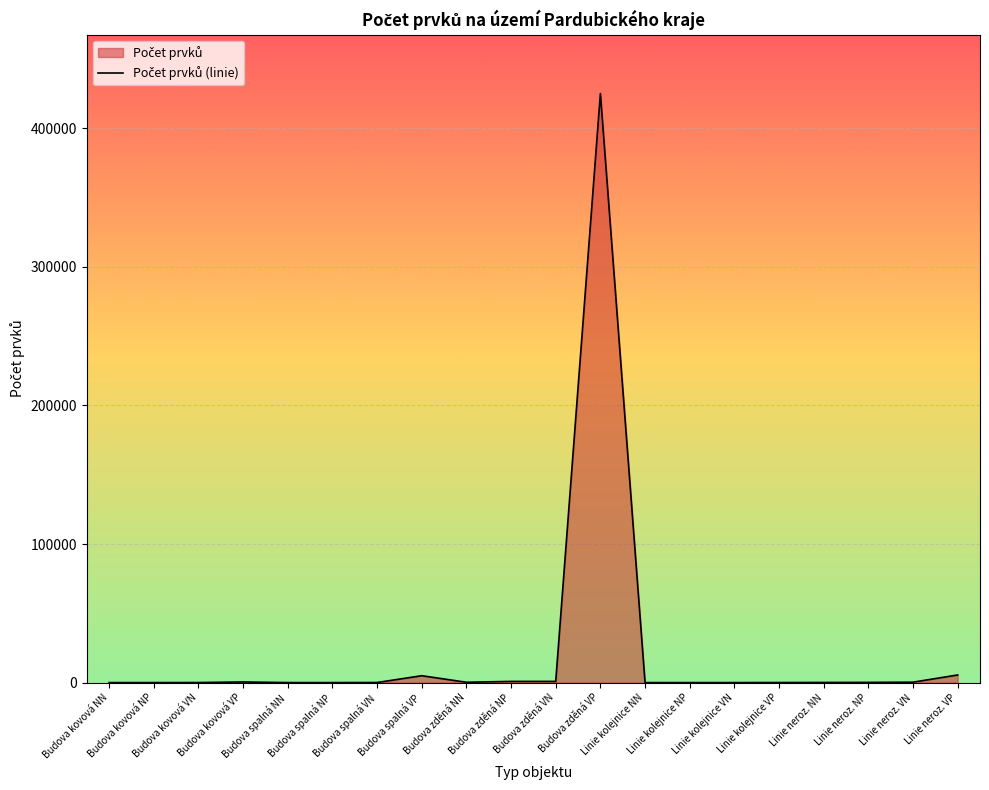

What is the difference between the values at Budova kovová NN and Linie neroz. NP?

139